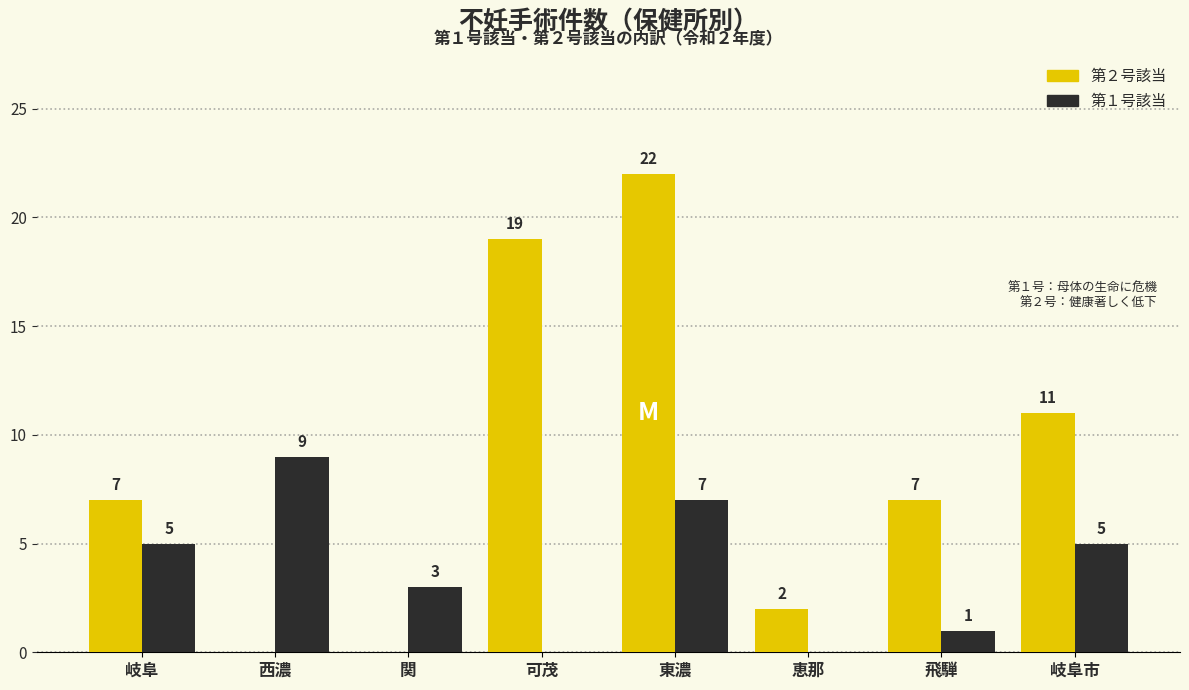

Reading right to left, what are all the values shown in this chart?

第２号該当: 岐阜市=11	飛騨=7	恵那=2	東濃=22	可茂=19	関=0	西濃=0	岐阜=7
第１号該当: 岐阜市=5	飛騨=1	恵那=0	東濃=7	可茂=0	関=3	西濃=9	岐阜=5